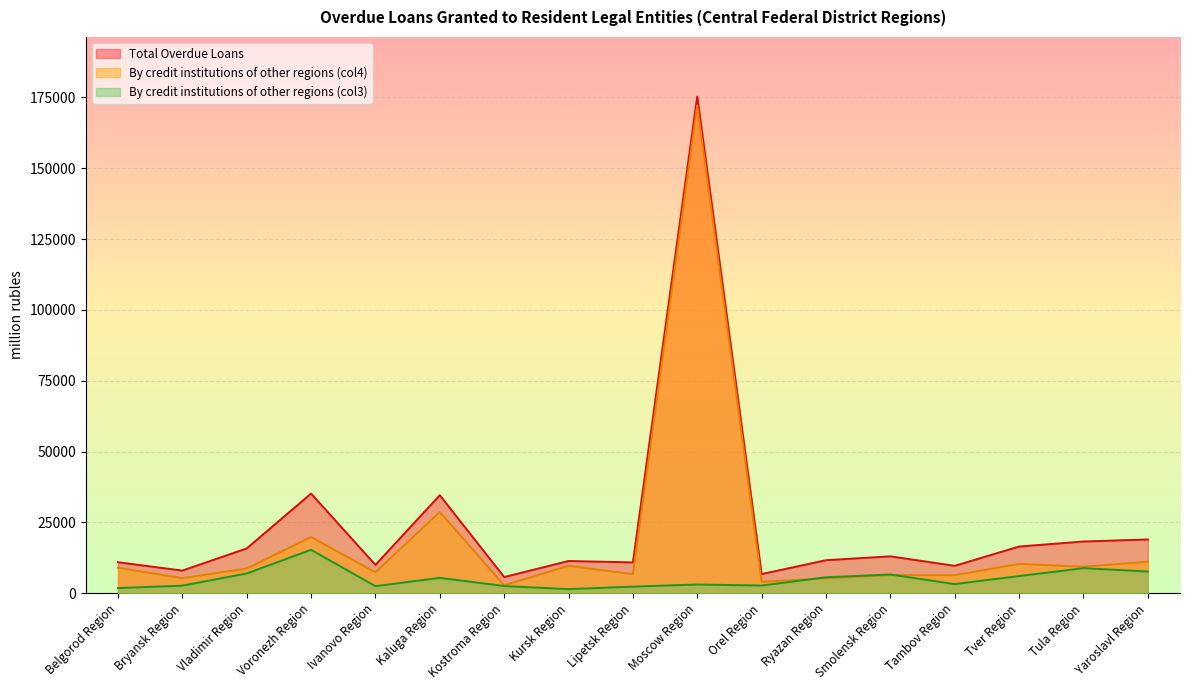

The Total Overdue Loans series shows 12753 at Tula Region. True or false?

False